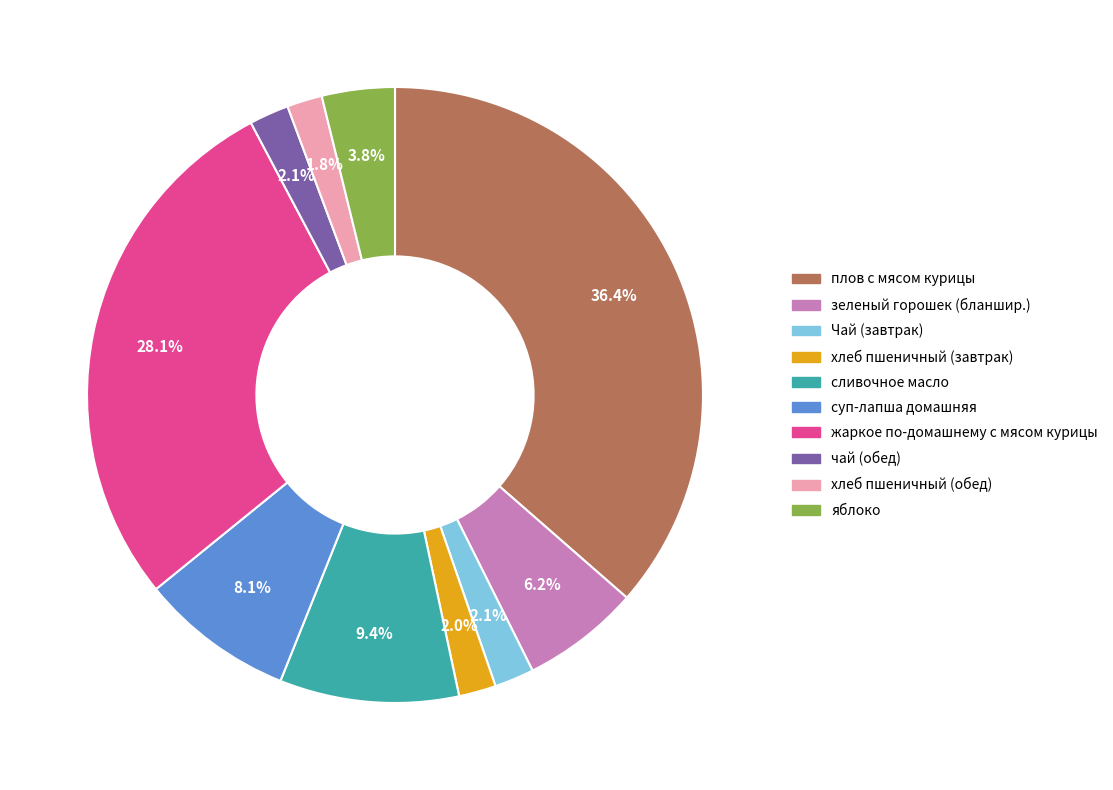

What percentage is NOT represented by зеленый горошек (бланшир.)?

93.8%